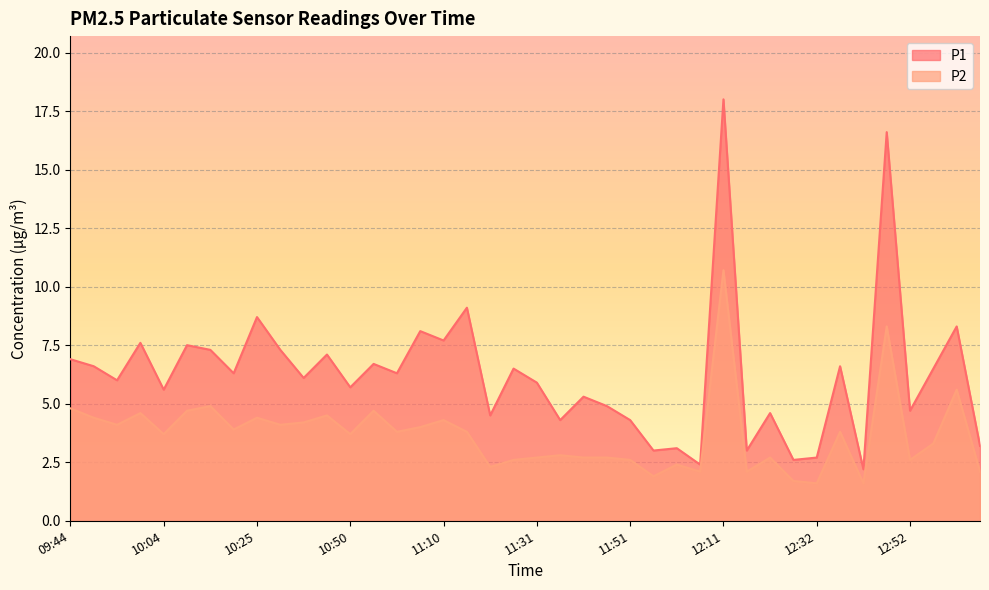

At which category does the chart reach its peak across all series?

12:11